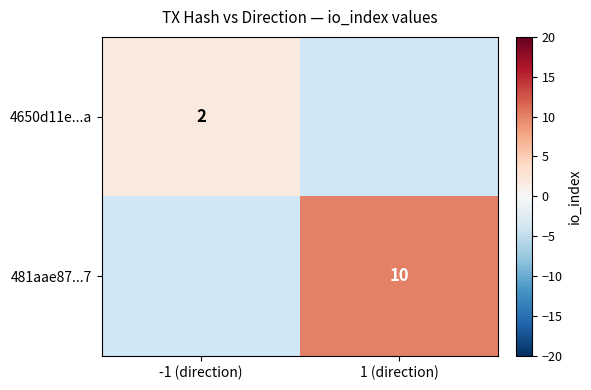

How many categories are shown in the chart?

2